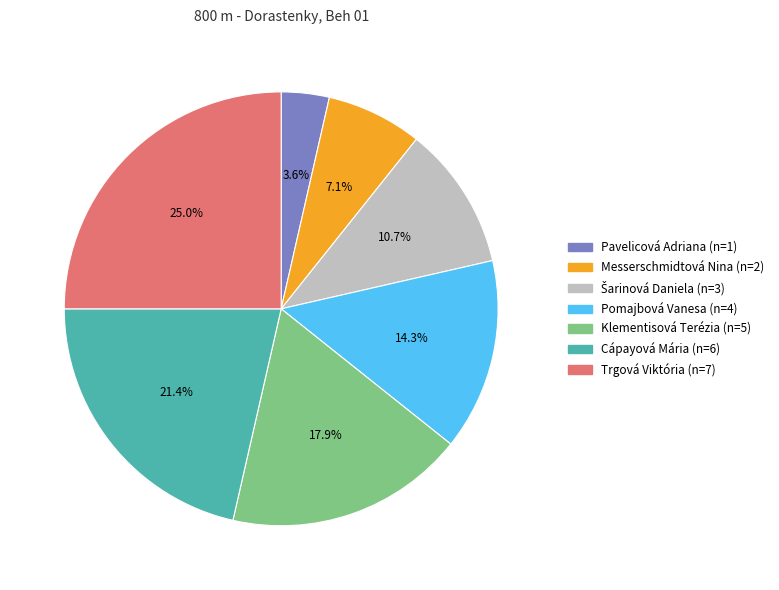

True or false: Pavelicová Adriana accounts for 4% of the total.

True